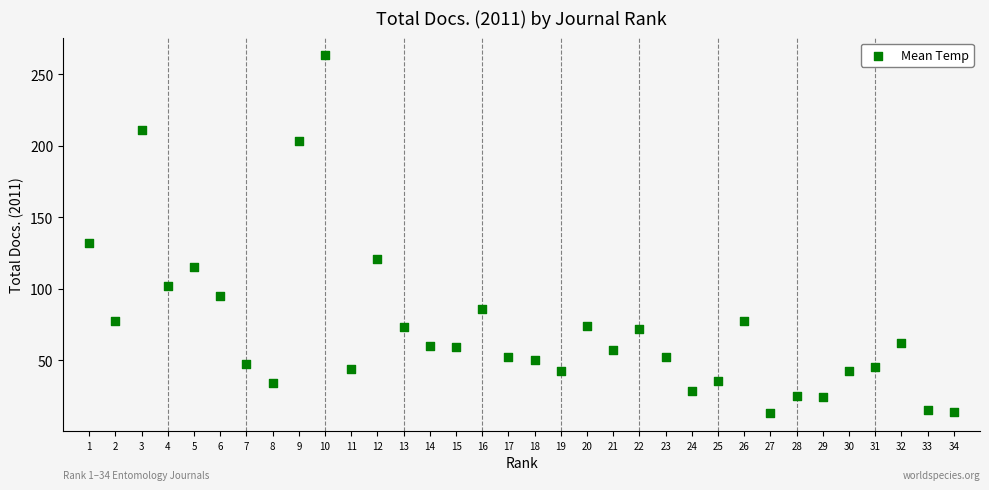

What Y value in the scatter plot is closest to 138?

132